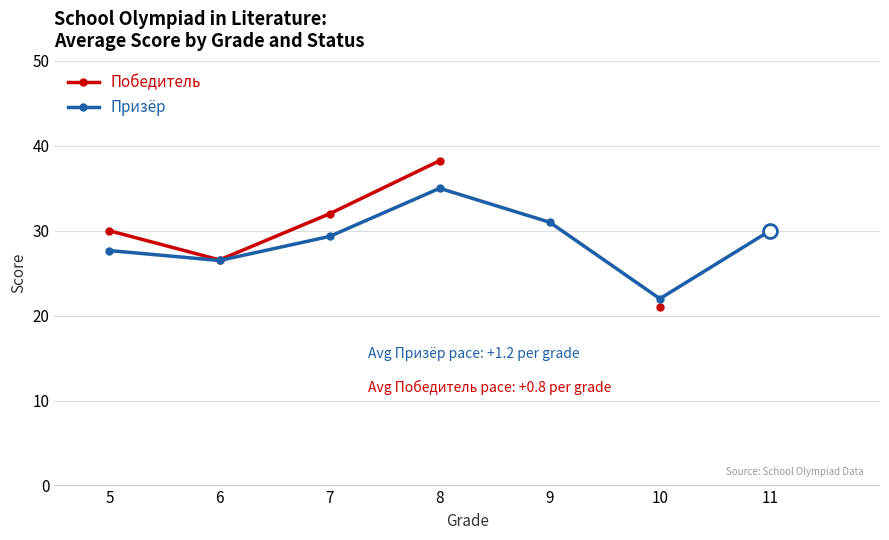

Does the chart display data point markers on the line(s)?

Yes